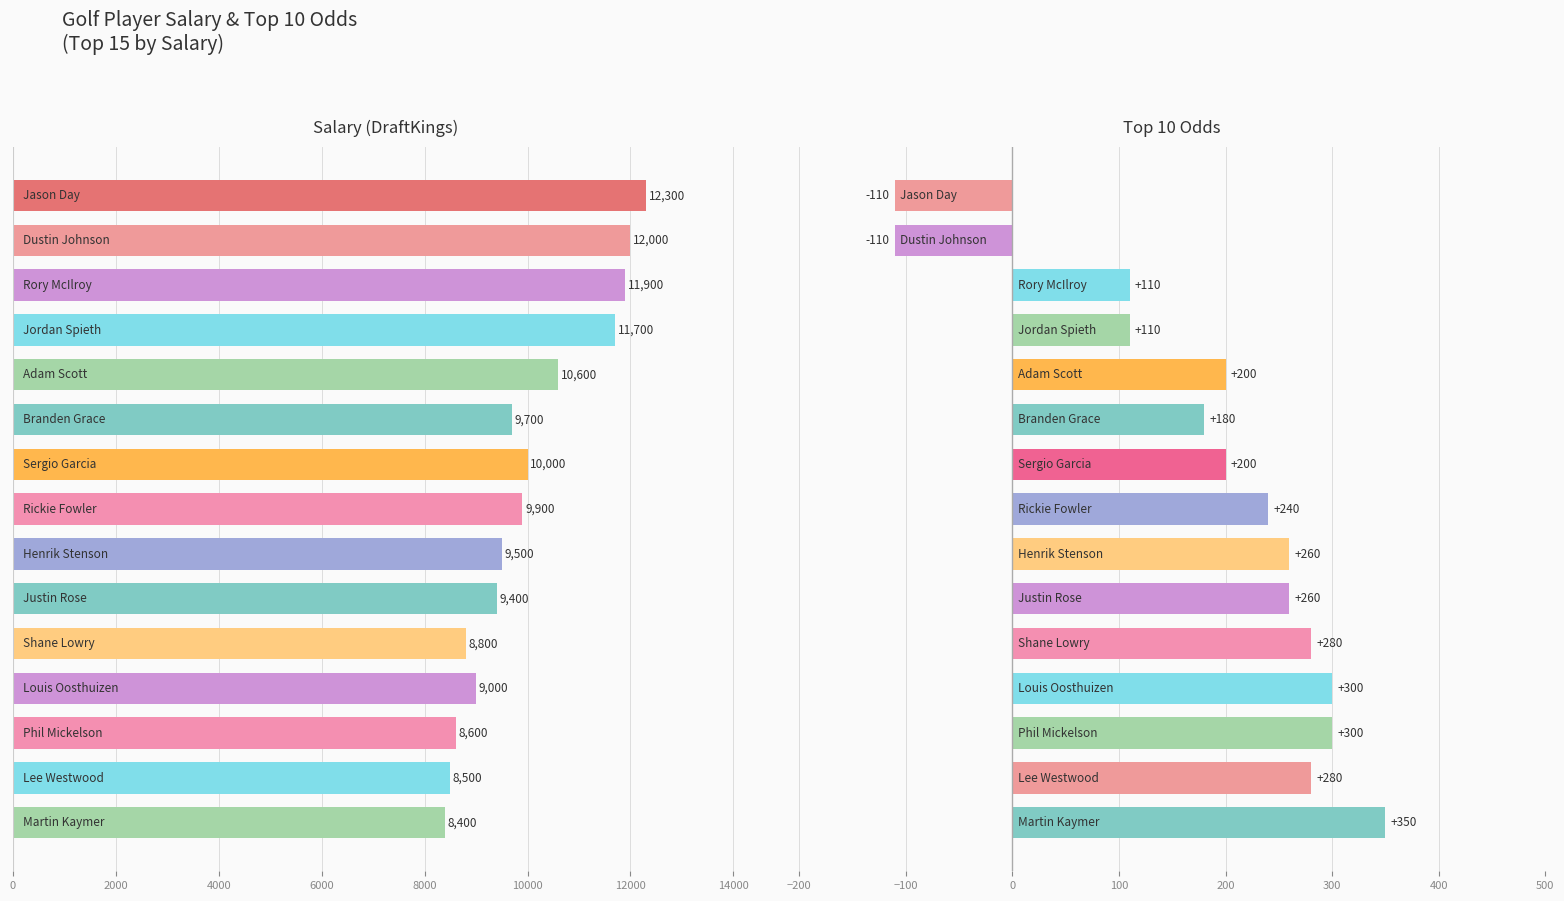

How many data points in Salary are above 9700?

7